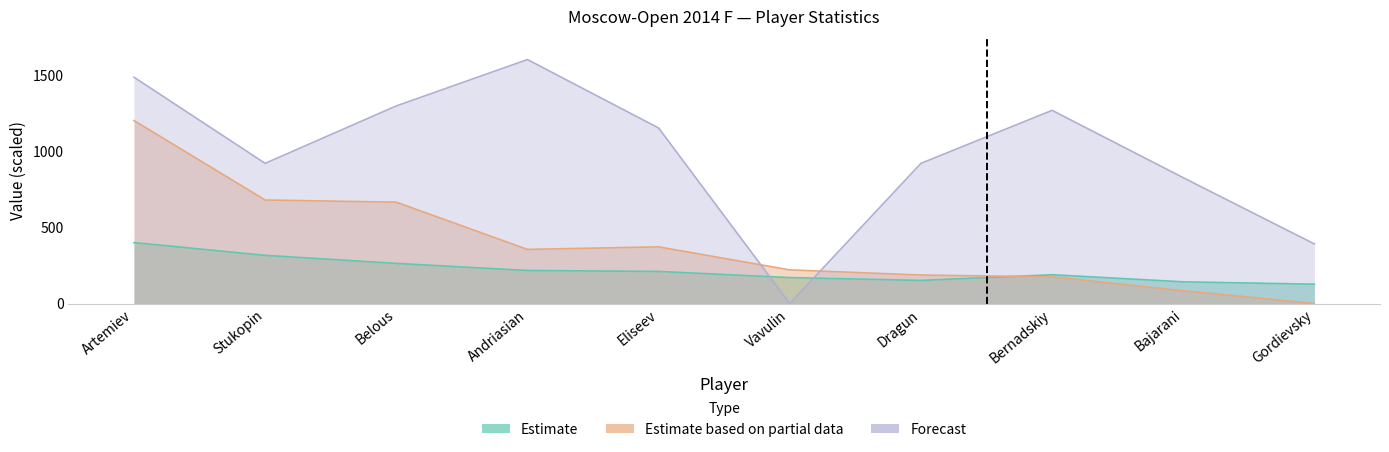

How many data points in Forecast are above 1151?

5